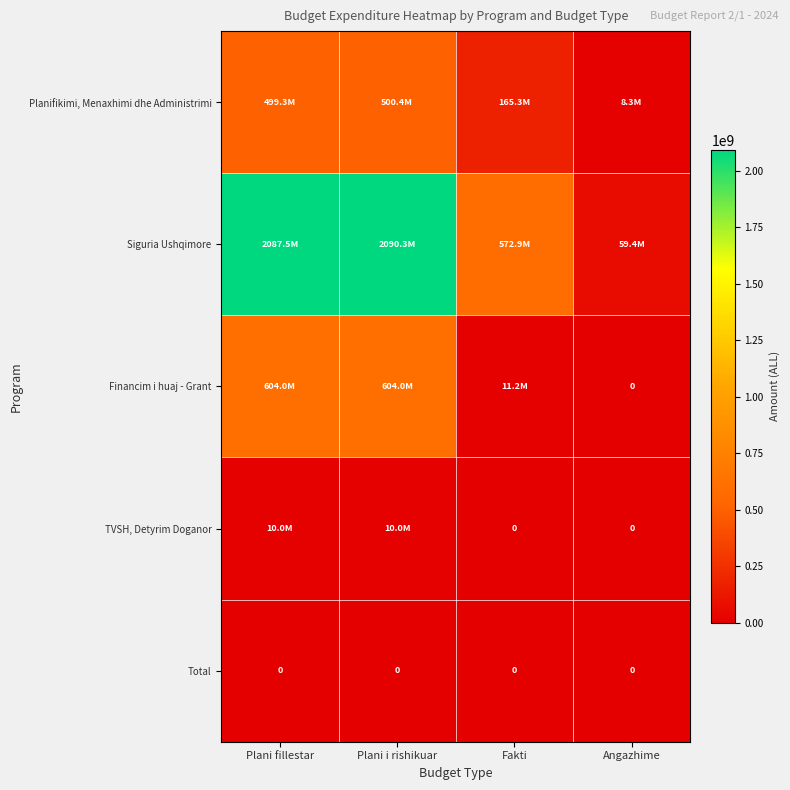

The value of Total at Plani fillestar is 0. True or false?

True